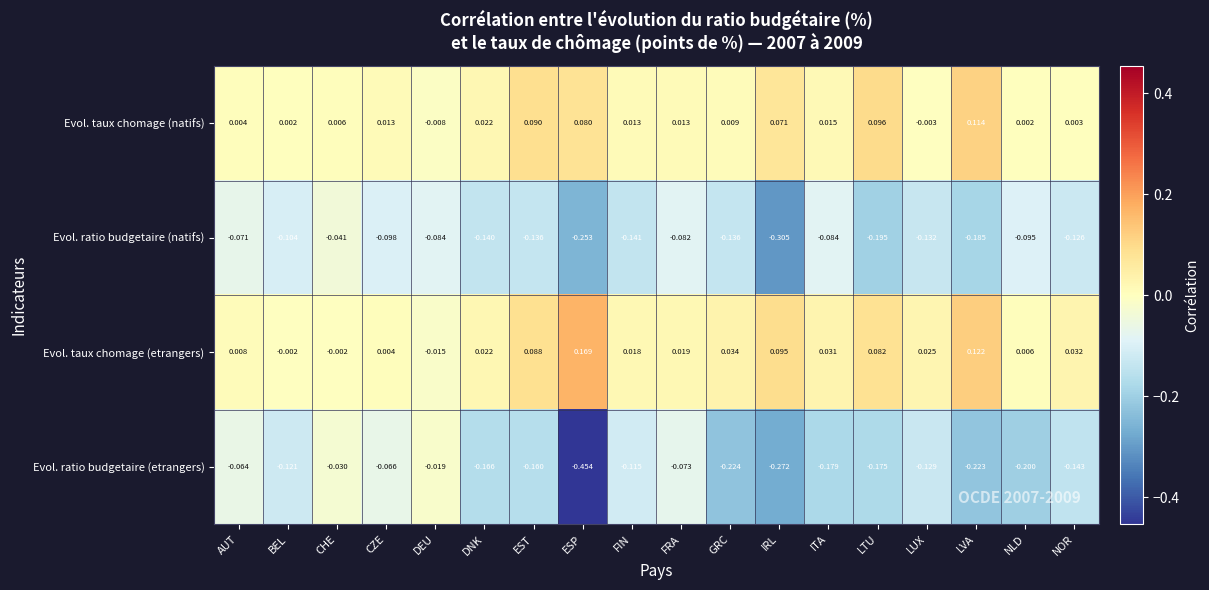

Where is Evol. ratio budgetaire (natifs) nearest to the value 0?

CHE